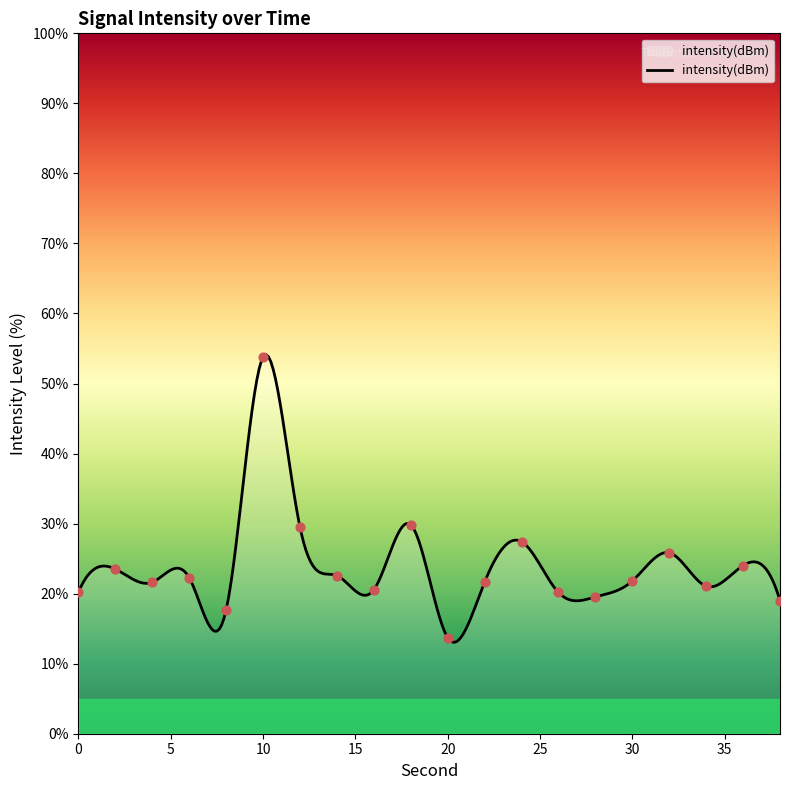

What is the change in value from 6 to 20?

-8.6